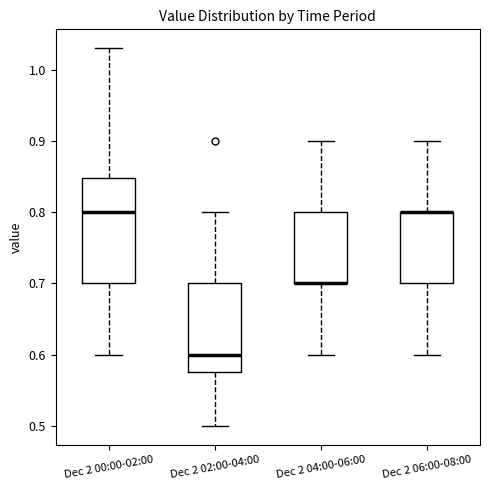

Reading left to right, read every box against the y-axis: the position of its median line, the range the box covers, and the ends of its whiskers. The values are not printed on the chart, so give them approximately, as read against the axis.

Dec 2 00:00-02:00: median 0.80, box 0.70 to 0.85, whiskers 0.60 to 1.03
Dec 2 02:00-04:00: median 0.60, box 0.58 to 0.70, whiskers 0.50 to 0.80
Dec 2 04:00-06:00: median 0.70 (drawn on the box's lower edge), box 0.70 to 0.80, whiskers 0.60 to 0.90
Dec 2 06:00-08:00: median 0.80 (drawn on the box's upper edge), box 0.70 to 0.80, whiskers 0.60 to 0.90